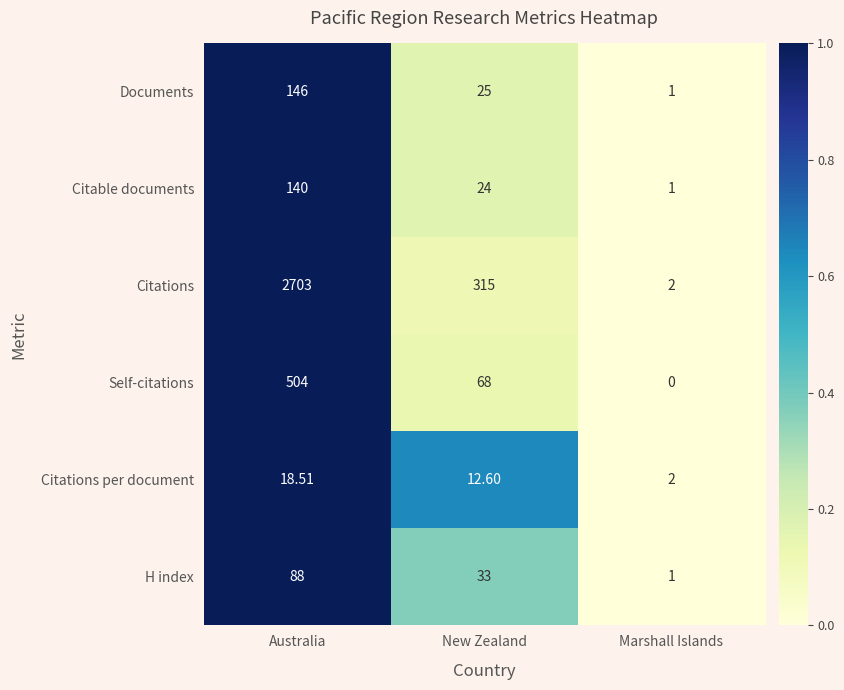

Between Australia and Marshall Islands, which series saw the biggest shift?

Citations